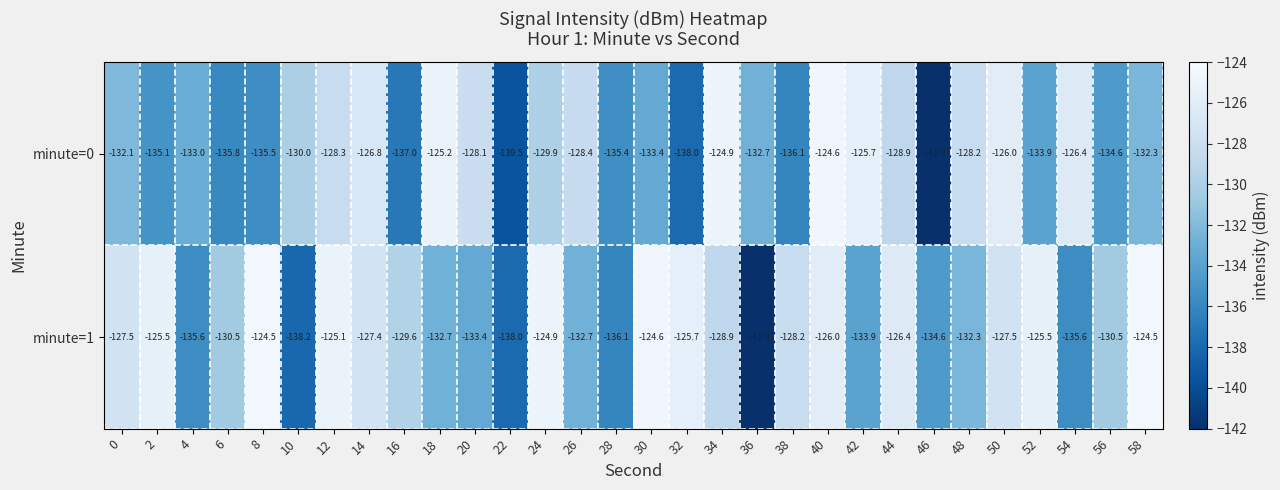

True or false: minute=0 has a value of -62.7 at 44.

False